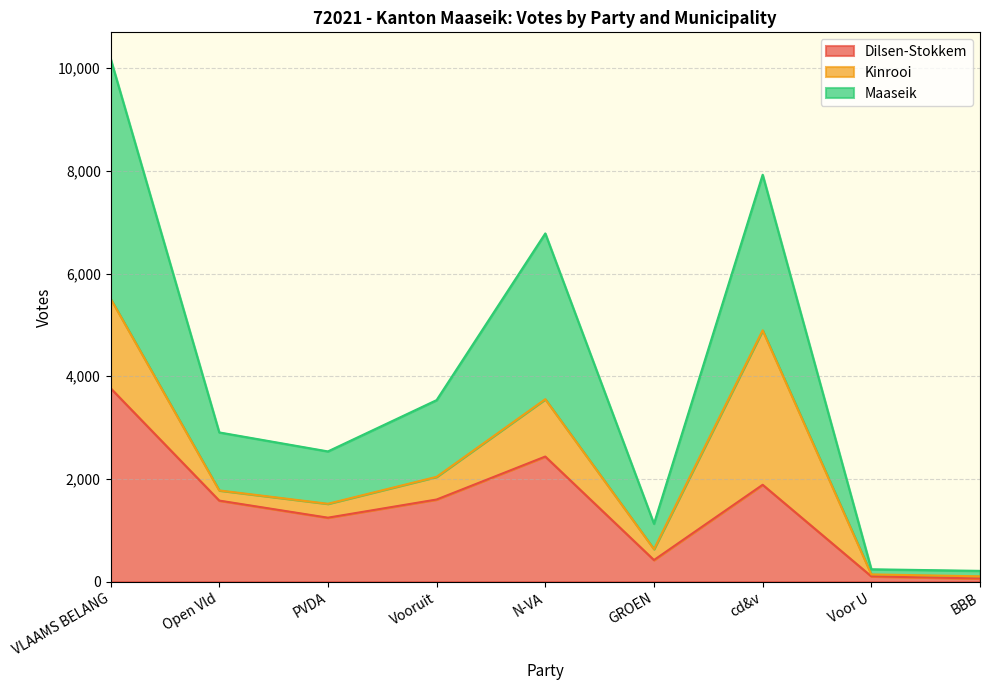

True or false: Dilsen-Stokkem has a value of 853 at cd&v.

False